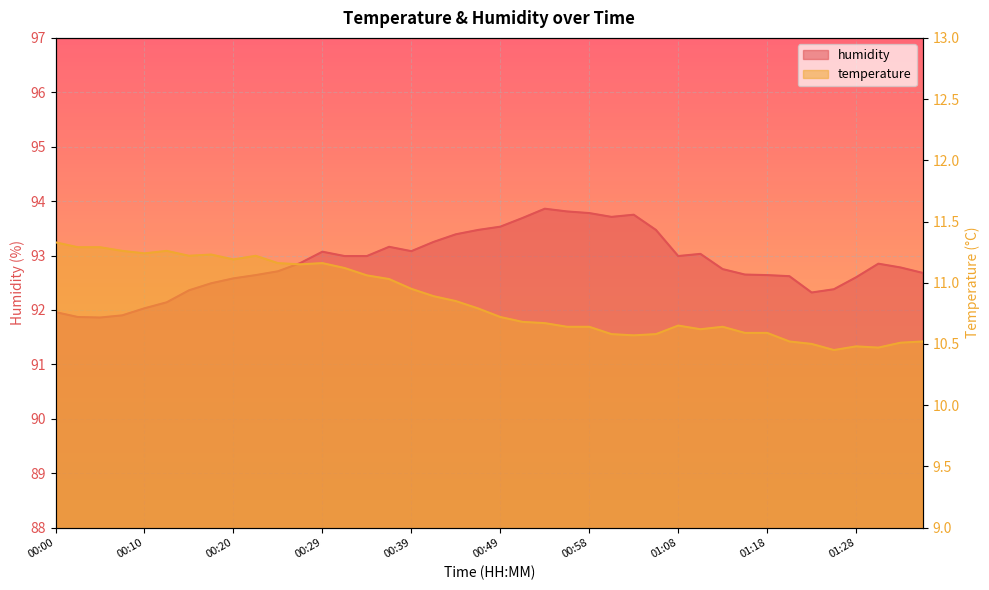

What is the difference between the highest and lowest values at 00:56?

83.2